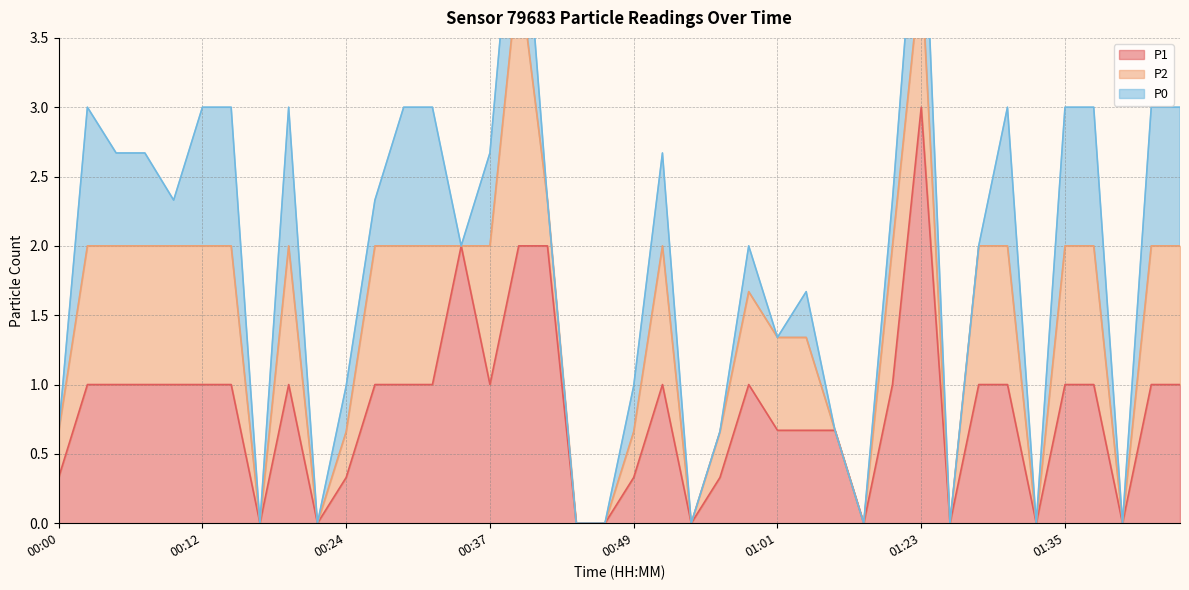

Which series has the widest spread of values?

P1